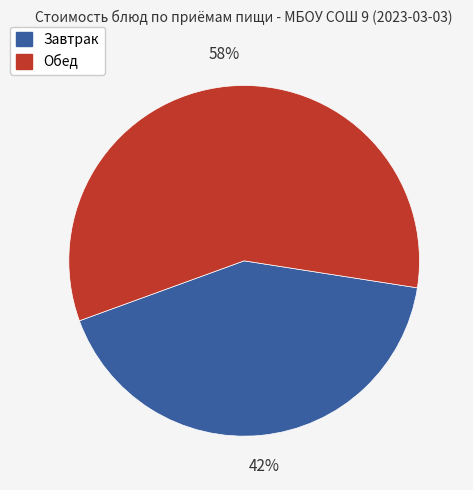

To the nearest percent, what is the difference between the largest and smallest slice percentages?

16%